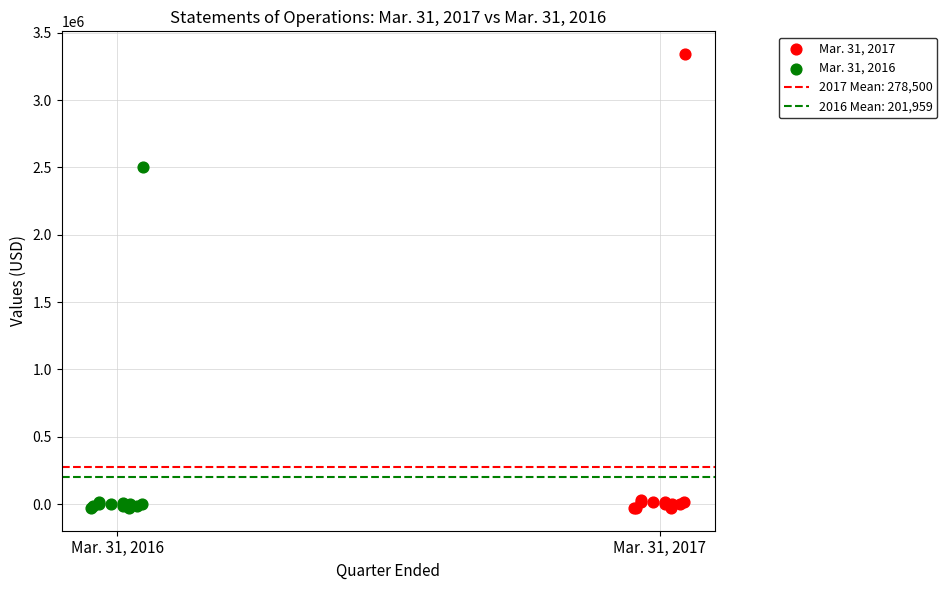

Which series has the widest spread of Y values?

Mar. 31, 2017